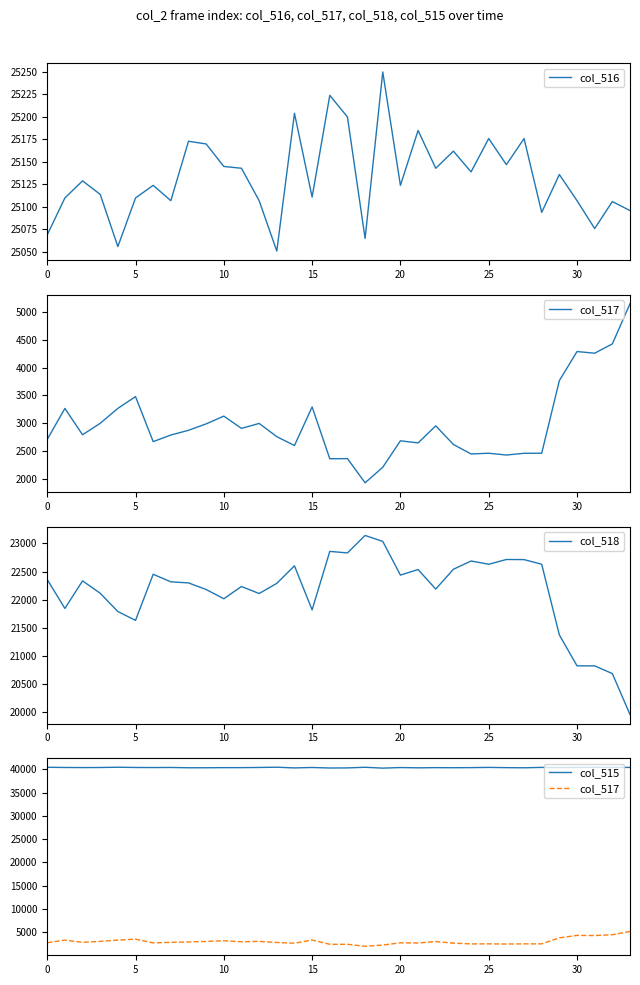

Reading left to right, list all the values displayed in this chart.

col_516: 25069	25110	25129	25114	25056	25110	25124	25107	25173	25170	25145	25143	25107	25051	25204	25111	25224	25200	25065	25250	25124	25185	25143	25162	25139	25176	25147	25176	25094	25136	25107	25076	25106	25096
col_517: 2712	3268	2796	3001	3269	3480	2673	2791	2876	2991	3130	2910	2999	2762	2603	3295	2366	2369	1935	2214	2688	2650	2956	2622	2452	2465	2433	2464	2465	3766	4287	4257	4424	5144
col_518: 22357	21842	22333	22113	21787	21630	22451	22316	22297	22179	22015	22233	22108	22289	22601	21816	22858	22831	23142	23036	22436	22535	22187	22540	22687	22629	22714	22712	22629	21370	20820	20819	20682	19952
col_515: 40466	40425	40406	40421	40479	40425	40411	40428	40362	40365	40390	40392	40428	40484	40331	40424	40311	40335	40470	40285	40411	40350	40392	40373	40396	40441	40388	40359	40441	40399	40428	40459	40429	40439